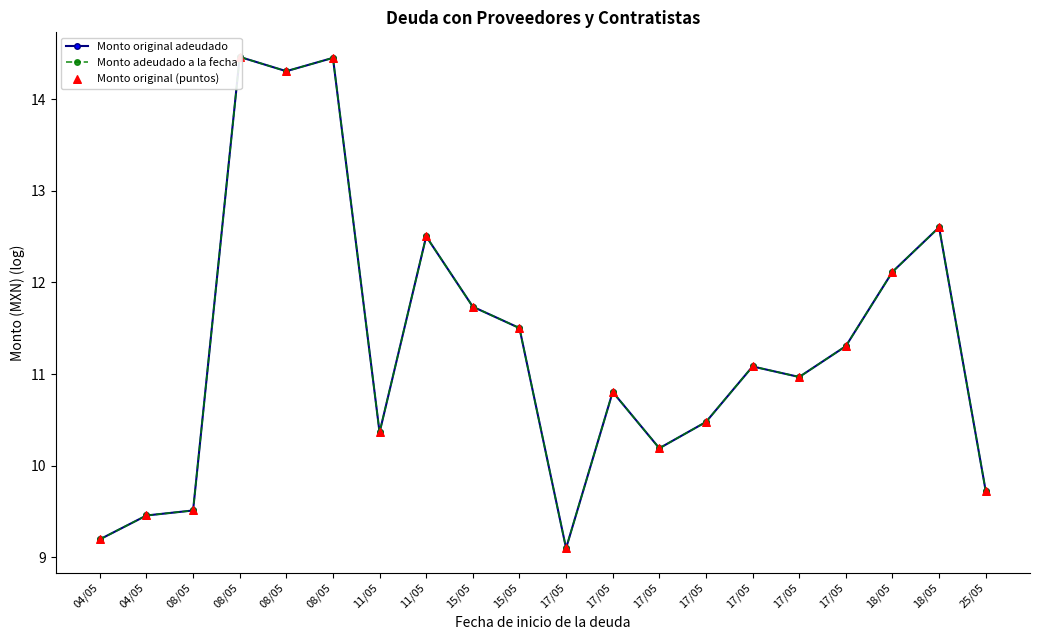

What is the total value across all series at 17/05?

27.3